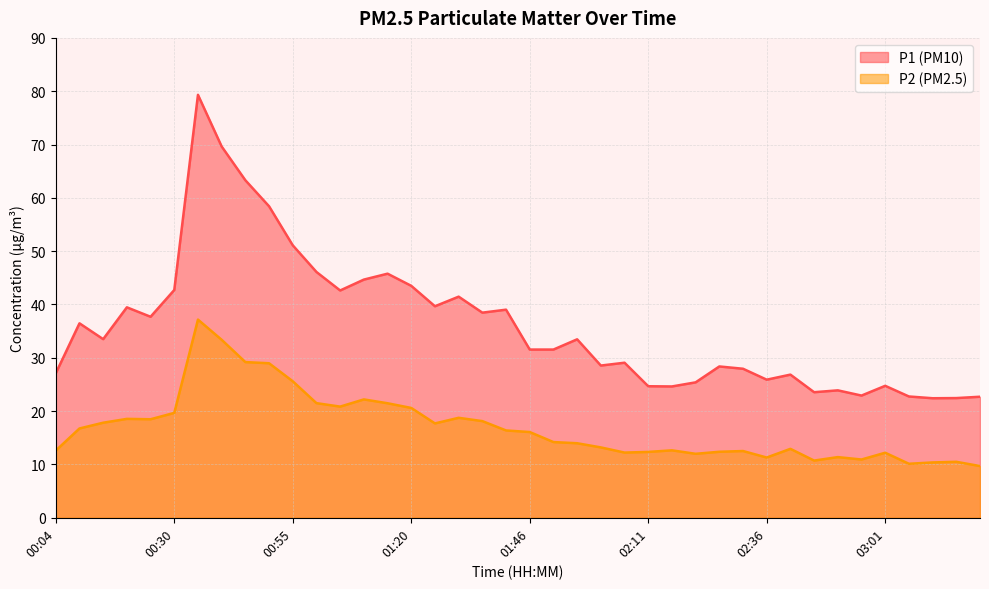

True or false: P2 has a value of 3.1 at 02:11.

False